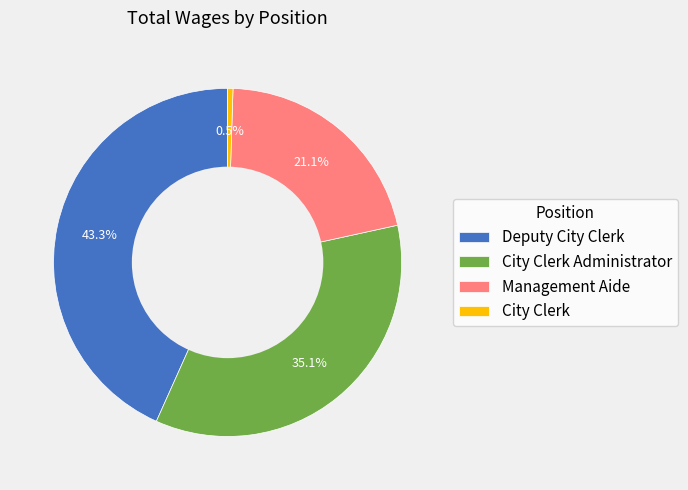

What percentage is NOT represented by Management Aide?

78.9%